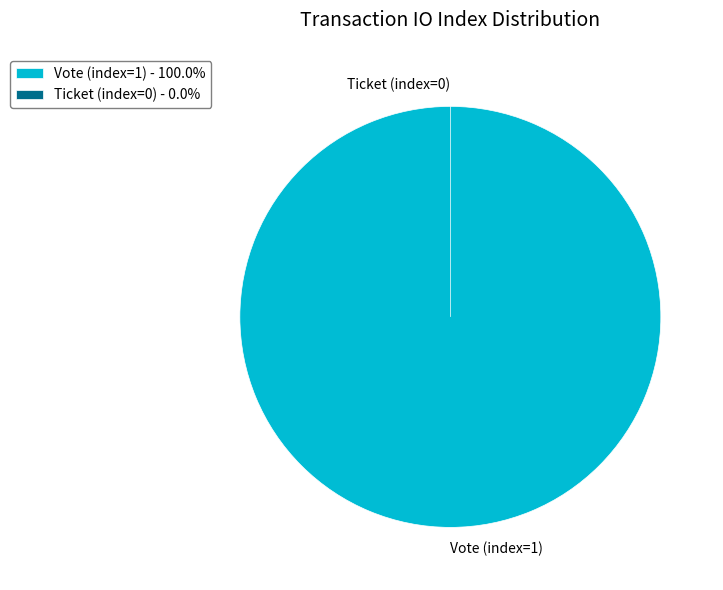

Rank the categories by value from highest to lowest.

Vote (index=1), Ticket (index=0)